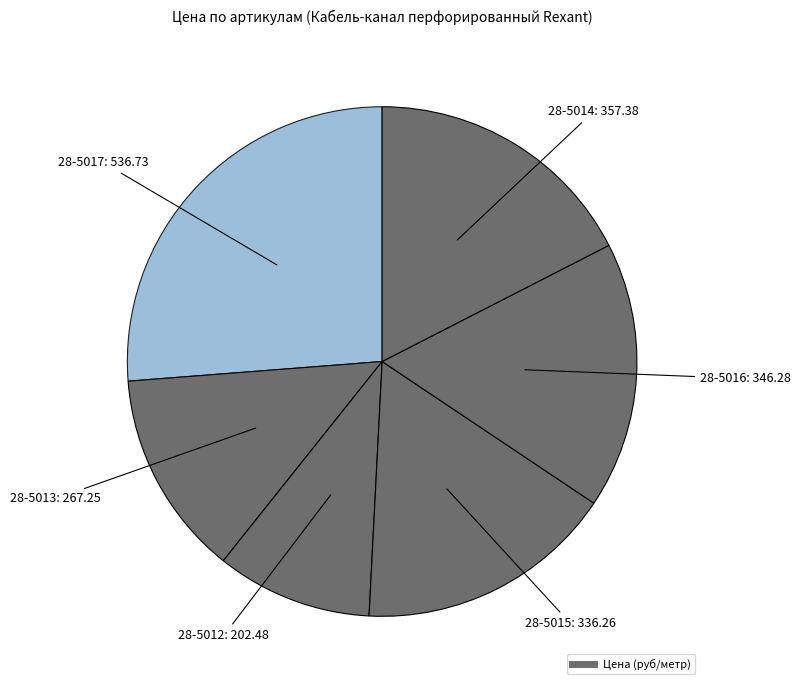

How many segments does this pie chart have?

6